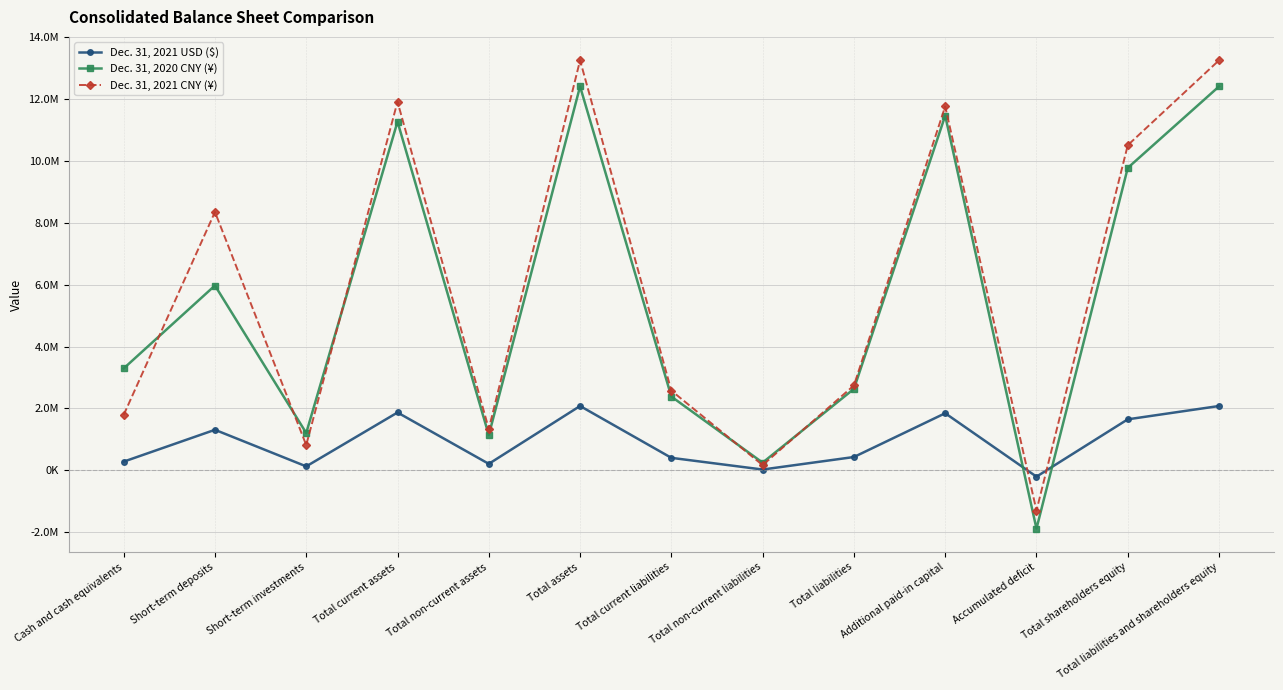

Which series ends up on top after the final intersection of Dec. 31, 2021 CNY (¥) and Dec. 31, 2021 USD ($)?

Dec. 31, 2021 CNY (¥)